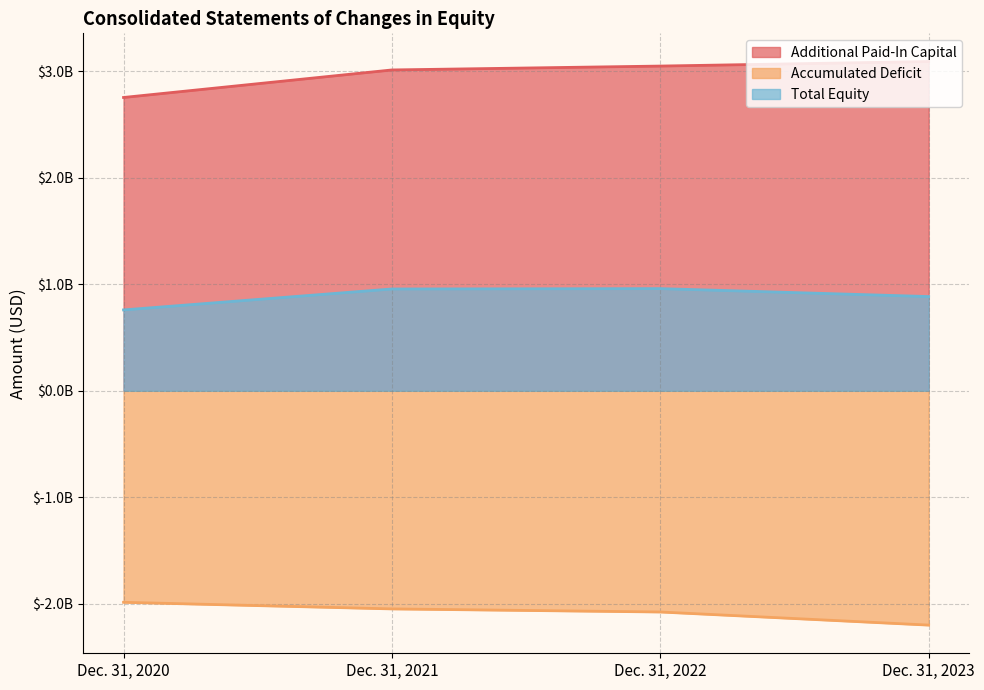

At which category is the sum across all series the highest?

Dec. 31, 2022